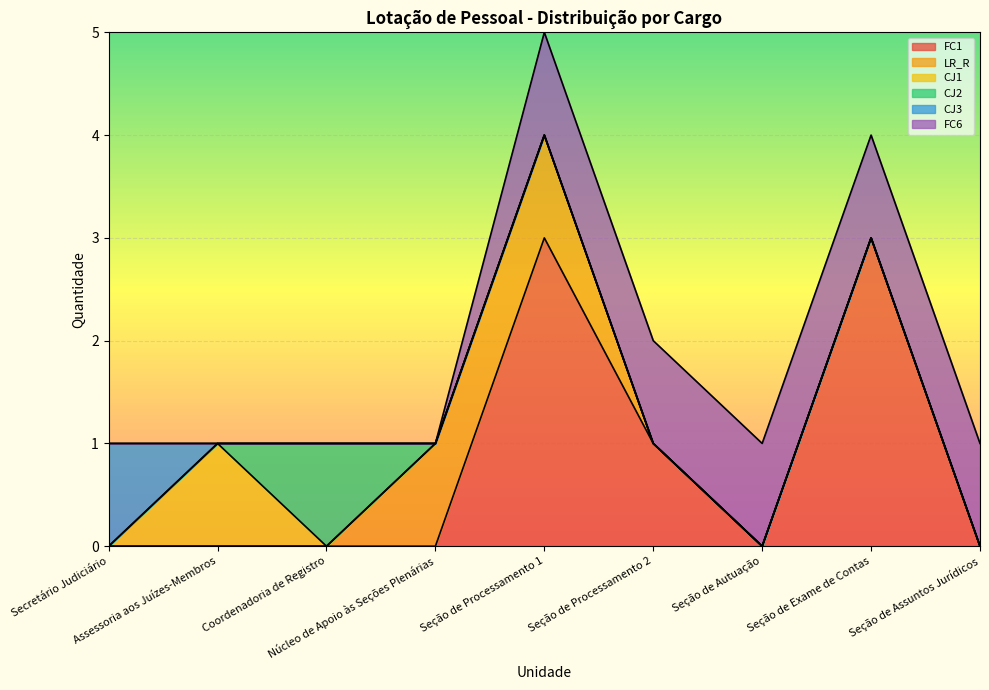

Where do LR_R and FC1 first cross each other?

Núcleo de Apoio às Seções Plenárias and Seção de Processamento 1